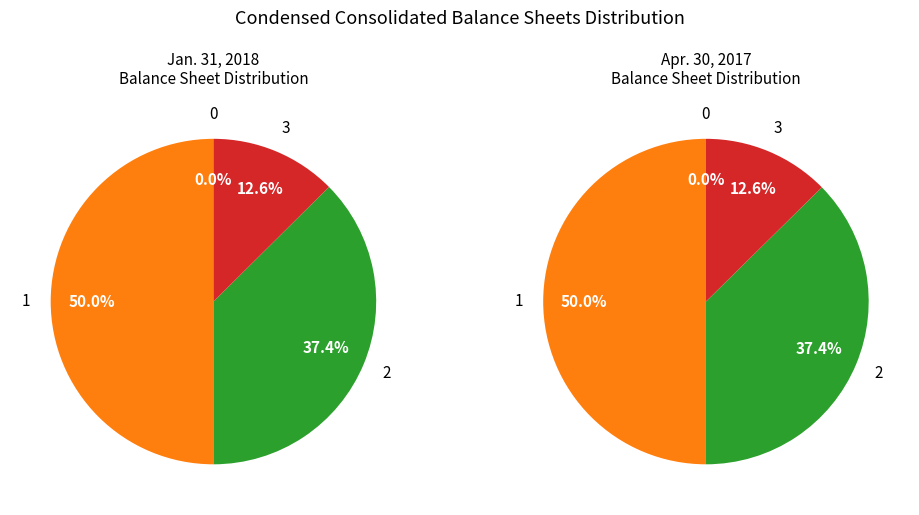

Is it true that Treasury stock shares is 13% of the pie?

True